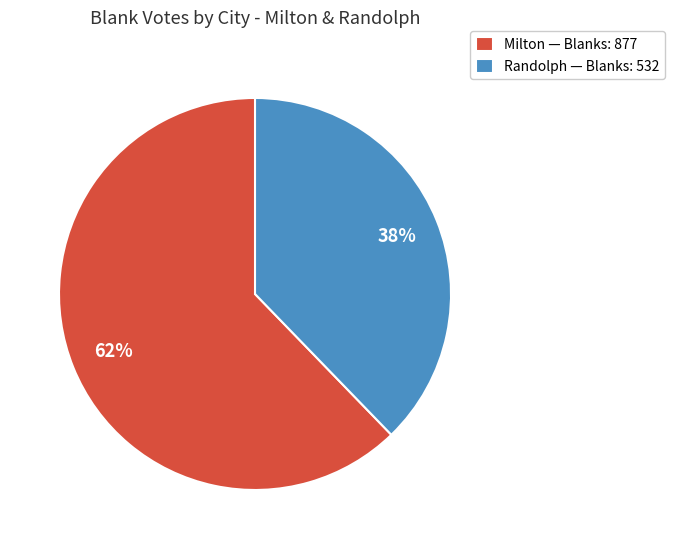

To the nearest percent, what portion does Milton — Blanks: 877 represent?

62%